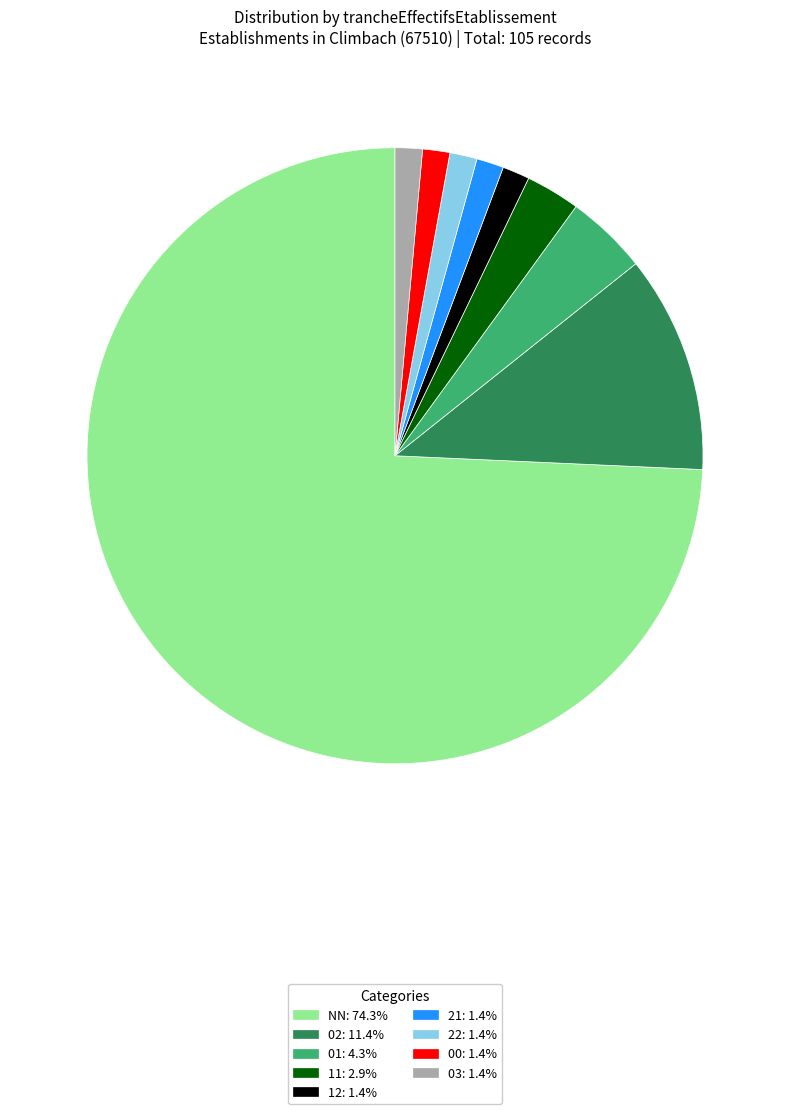

What is the majority slice?

NN